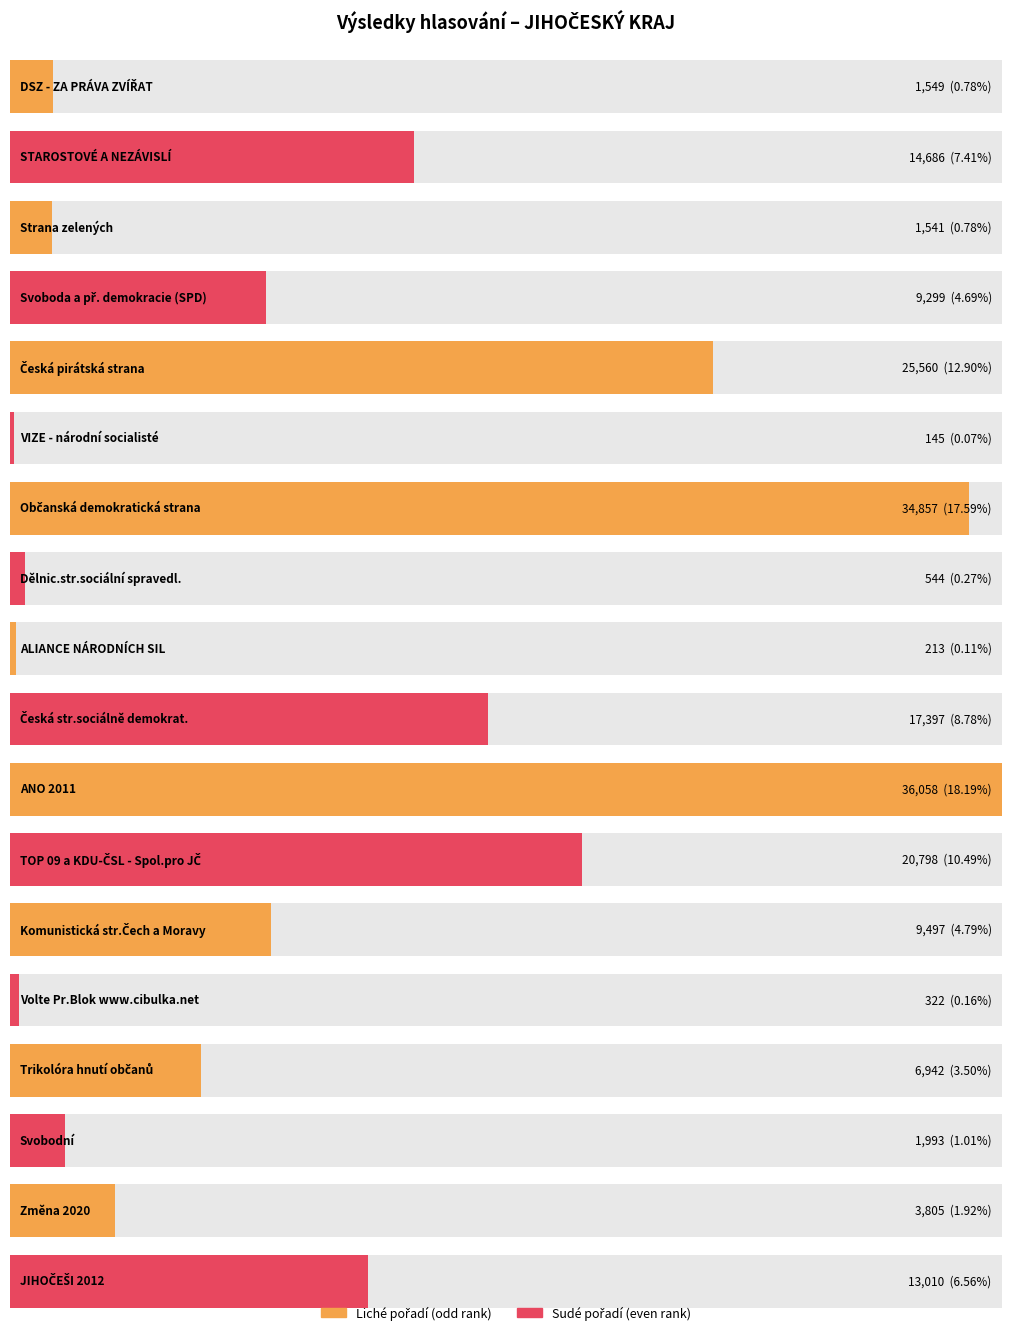

What position from the right is Česká str.sociálně demokrat.?

9